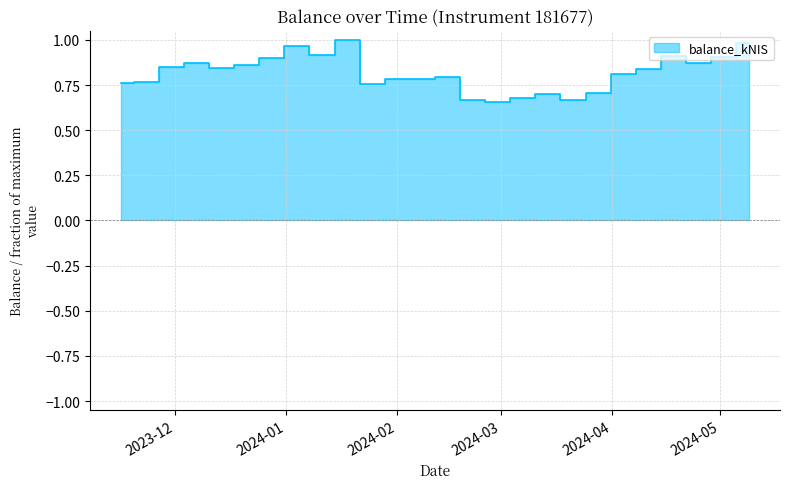

Which has a higher value, 2024-04-04 or 2024-03-21?

2024-04-04